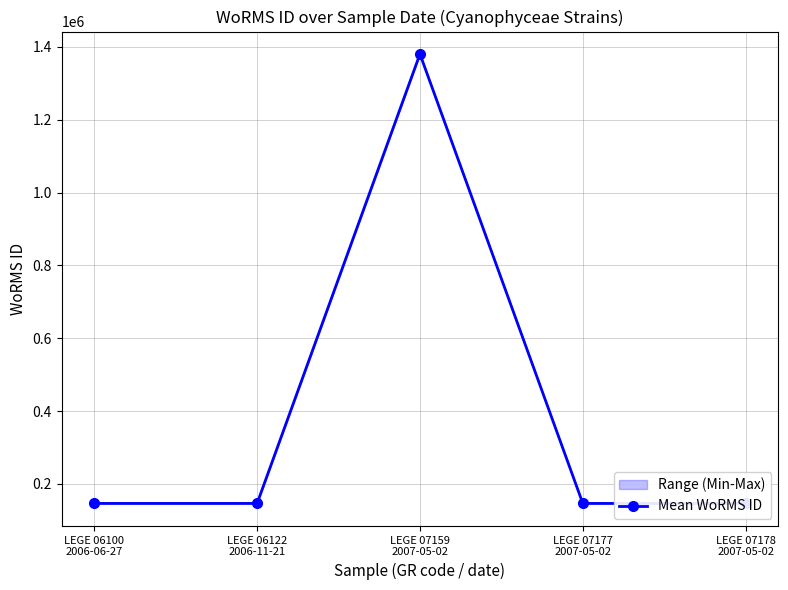

Which has a higher value, LEGE 06100
2006-06-27 or LEGE 07177
2007-05-02?

LEGE 06100
2006-06-27